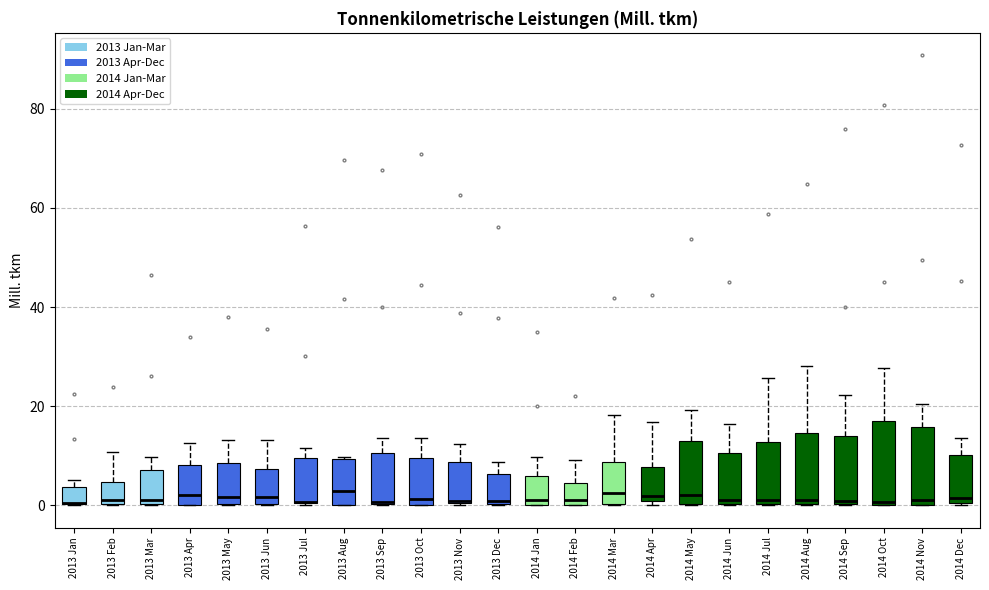

Where is the upper edge of the box for 2013 Apr on the y-axis? The values are not printed on the chart, so give them approximately, as read against the axis.

8